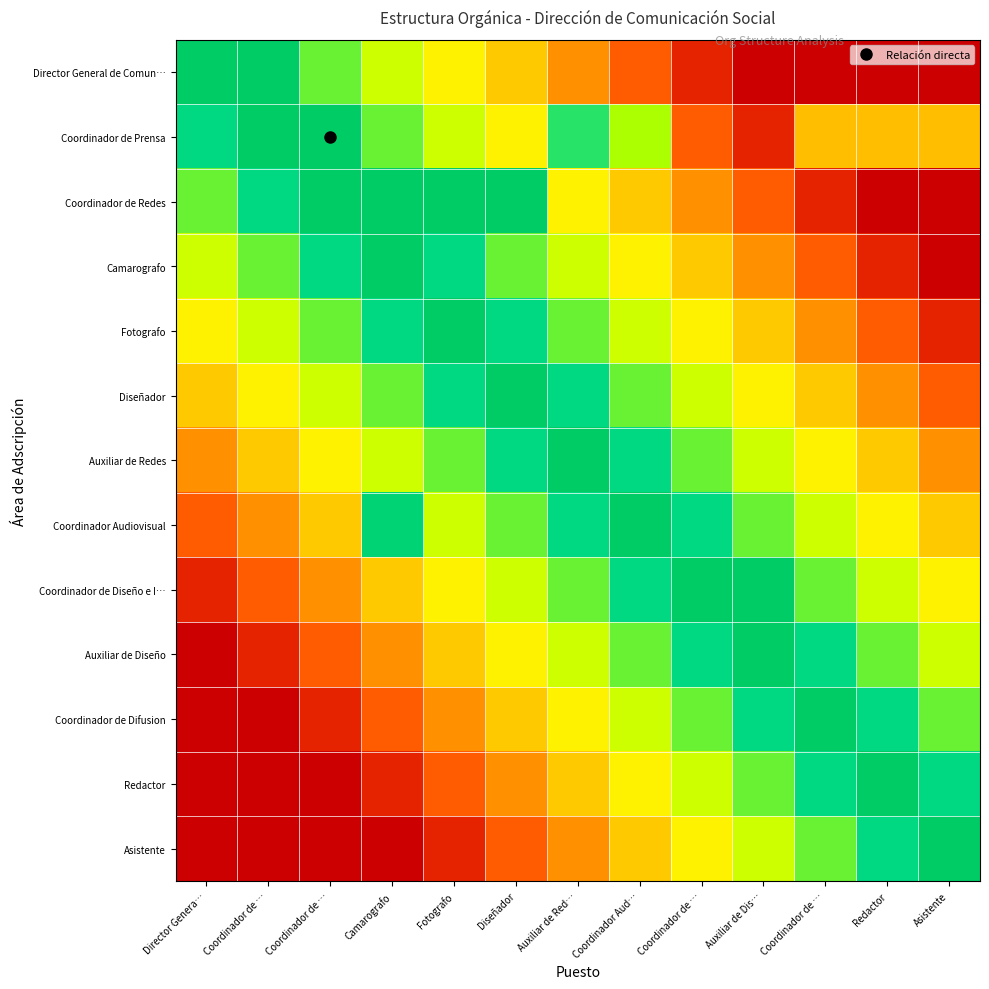

Between Redactor and Asistente, which is larger?

Redactor